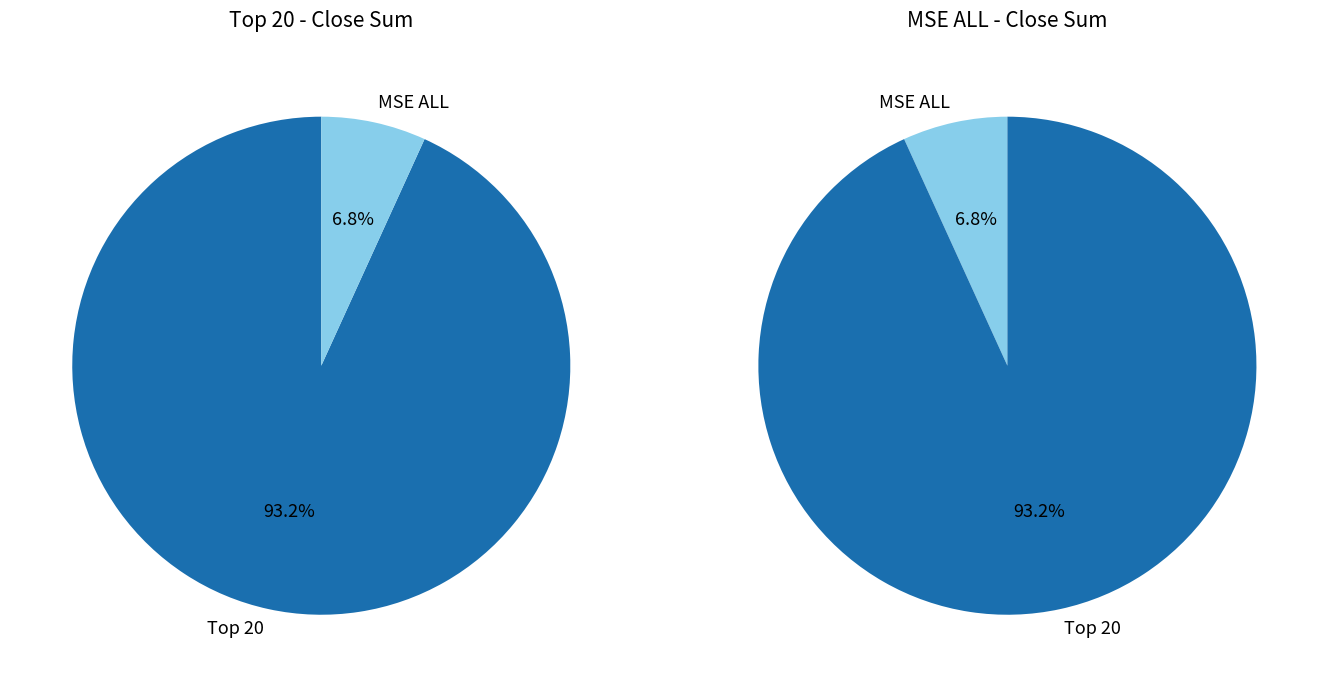

What is the smallest slice in the pie chart?

MSE ALL